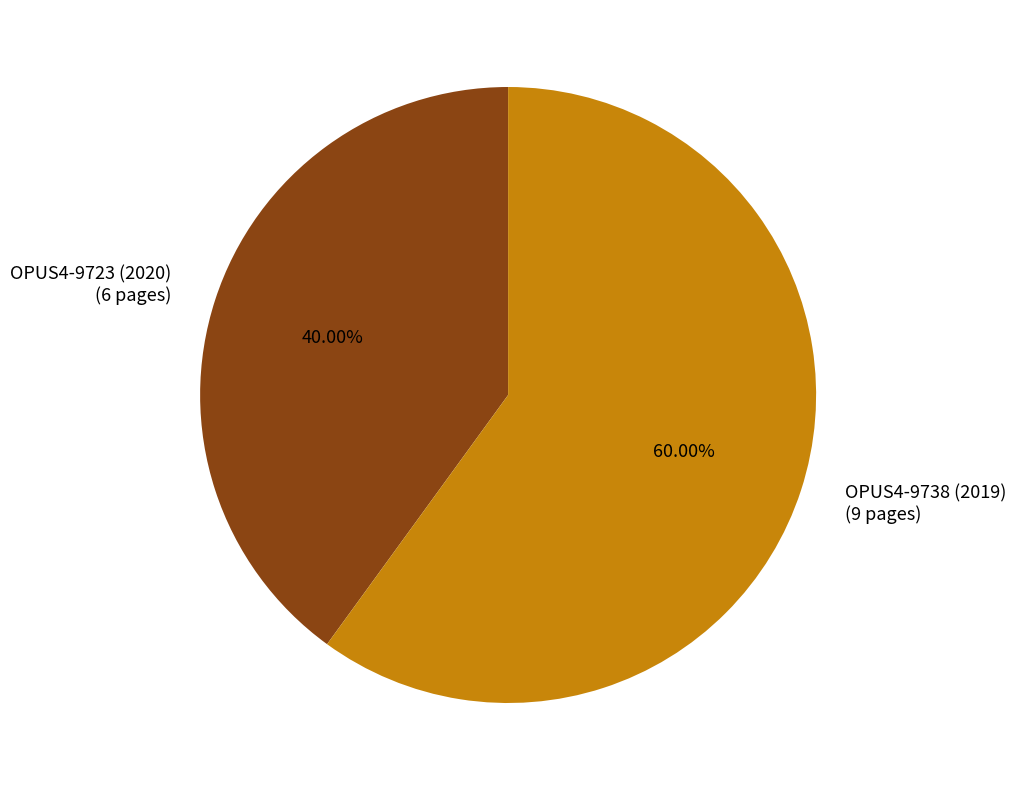

What percentage is NOT represented by OPUS4-9738 (2019)?

40.0%